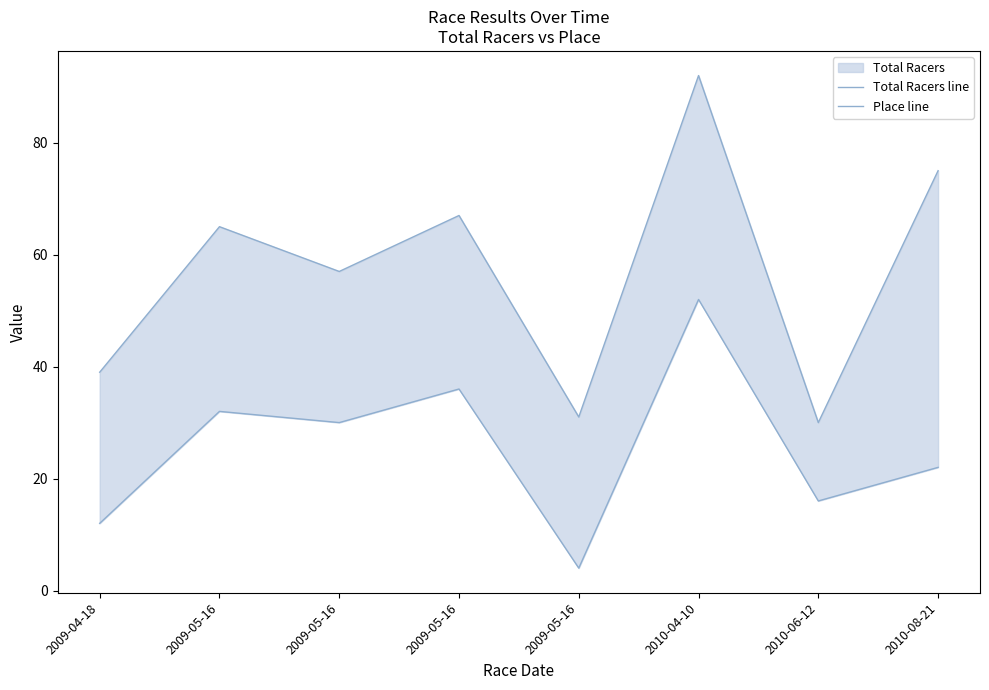

Read the Place line value at 2010-04-10, to the nearest 5.

50